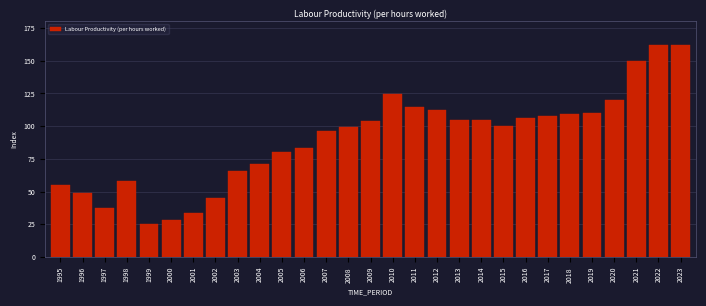

What is the minimum value shown in the chart?

25.4